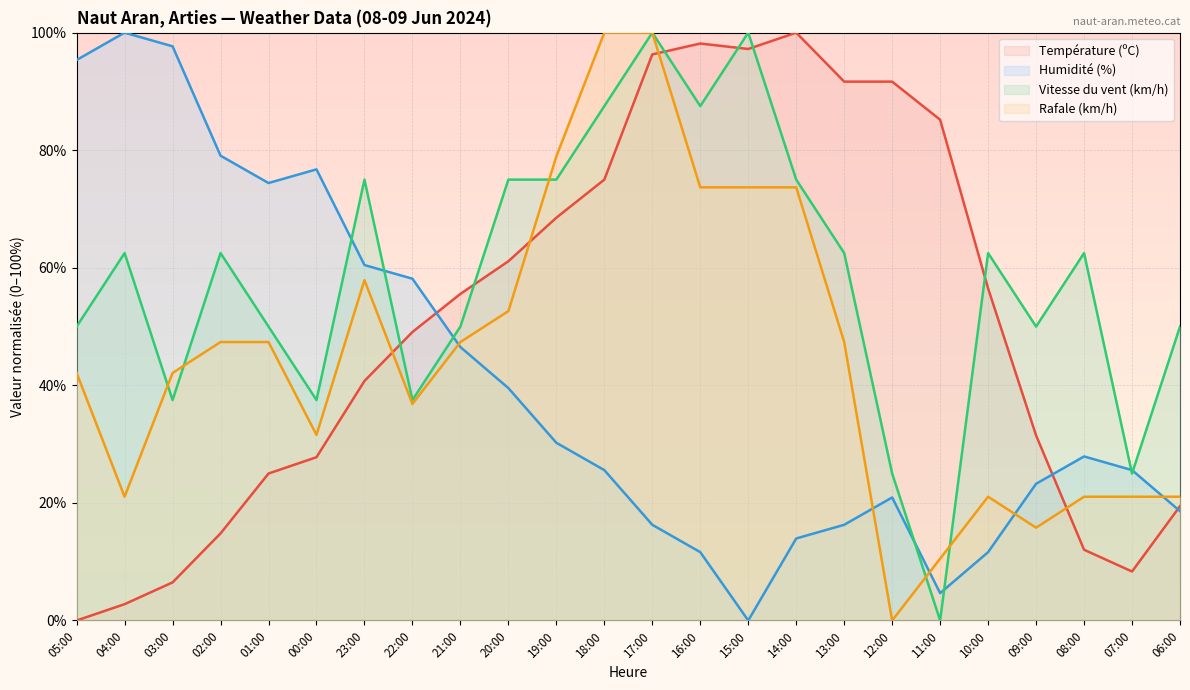

Which series changed the most between 12:00 and 11:00?

Vitesse du vent (km/h)